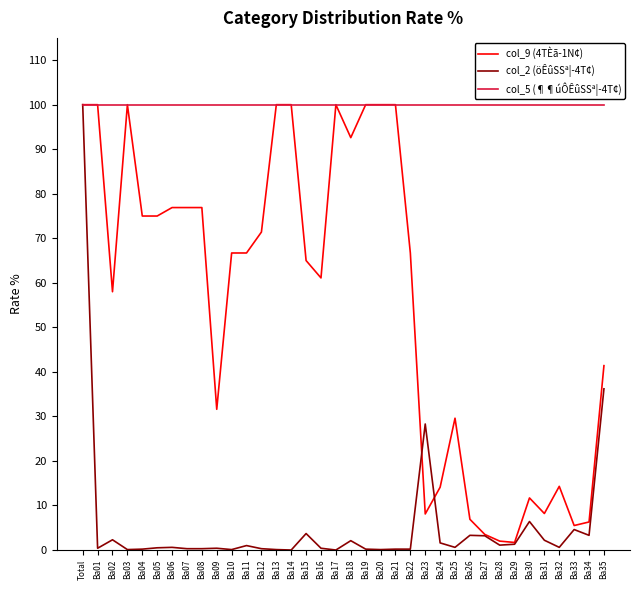

Does the chart have visible grid lines?

No